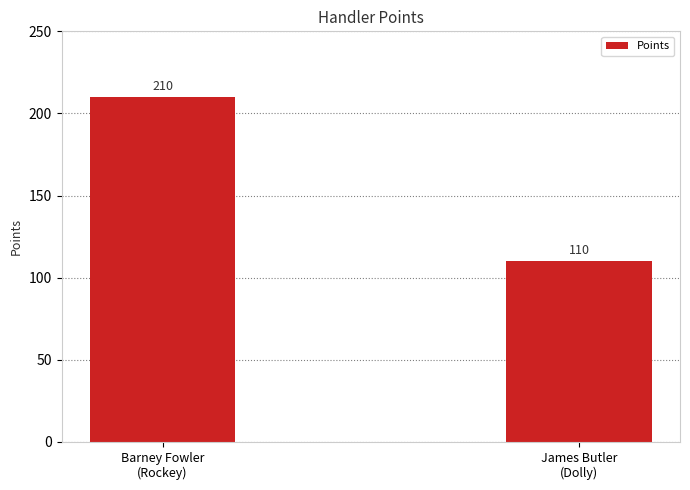

Reading left to right, extract all data points from this chart.

210	110